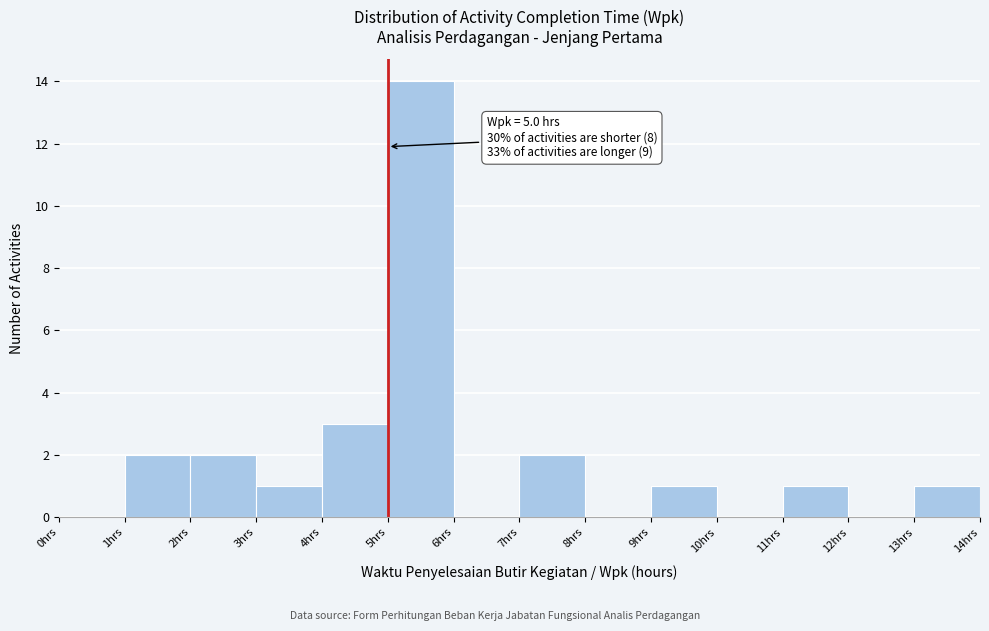

Over which range of the x-axis is the bar tallest?

5 to 6